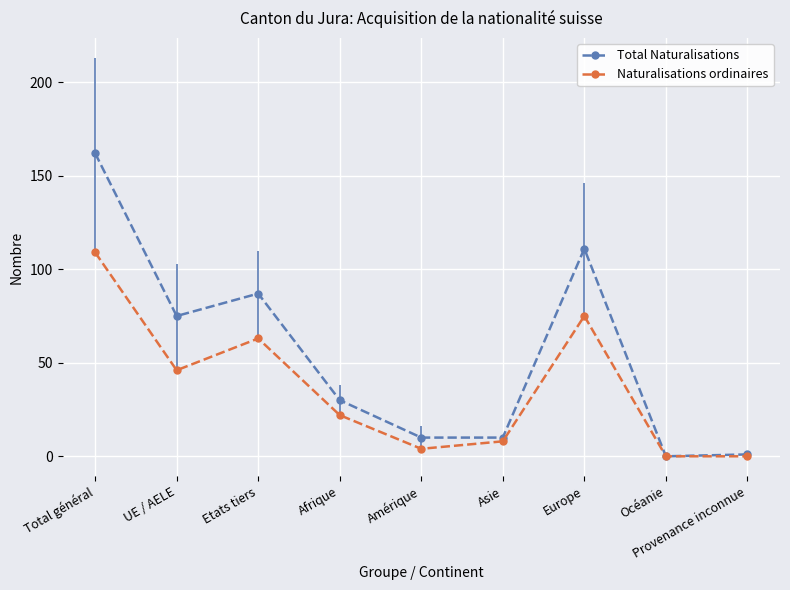

What are all the series names shown in the legend?

Total Naturalisations, Naturalisations ordinaires